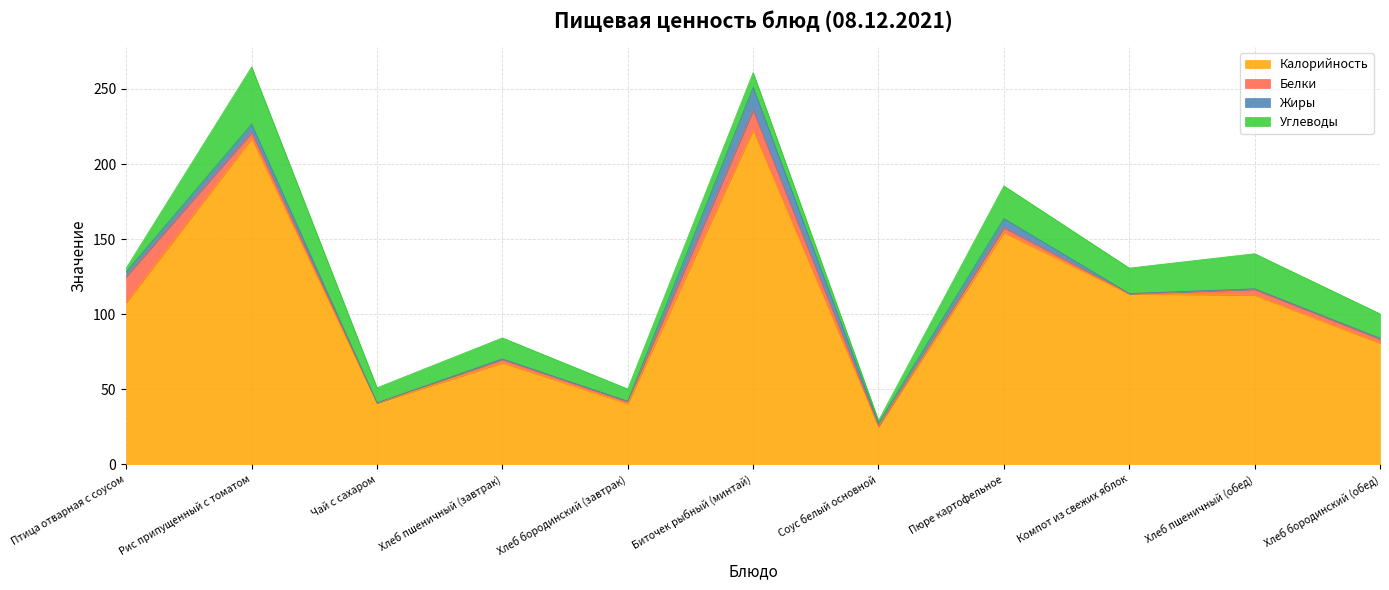

True or false: Калорийность and Углеводы intersect in this chart.

False